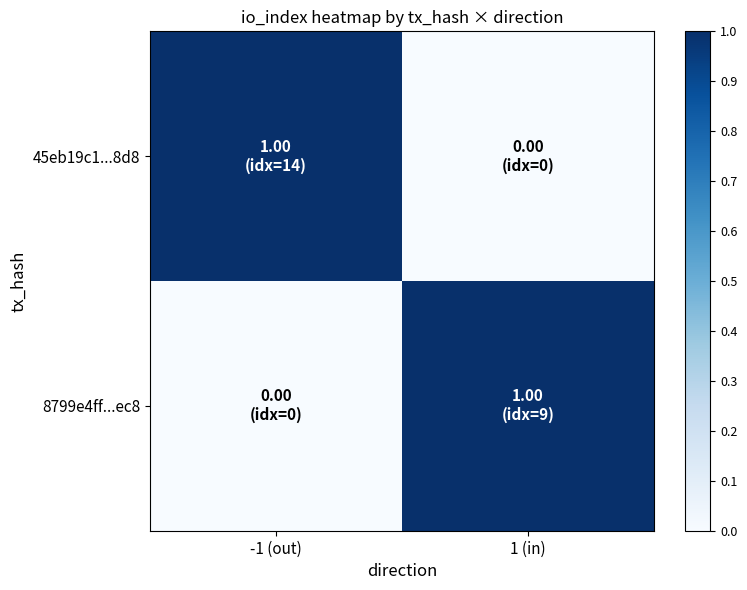

Which category has the highest value across all series?

-1 (out)